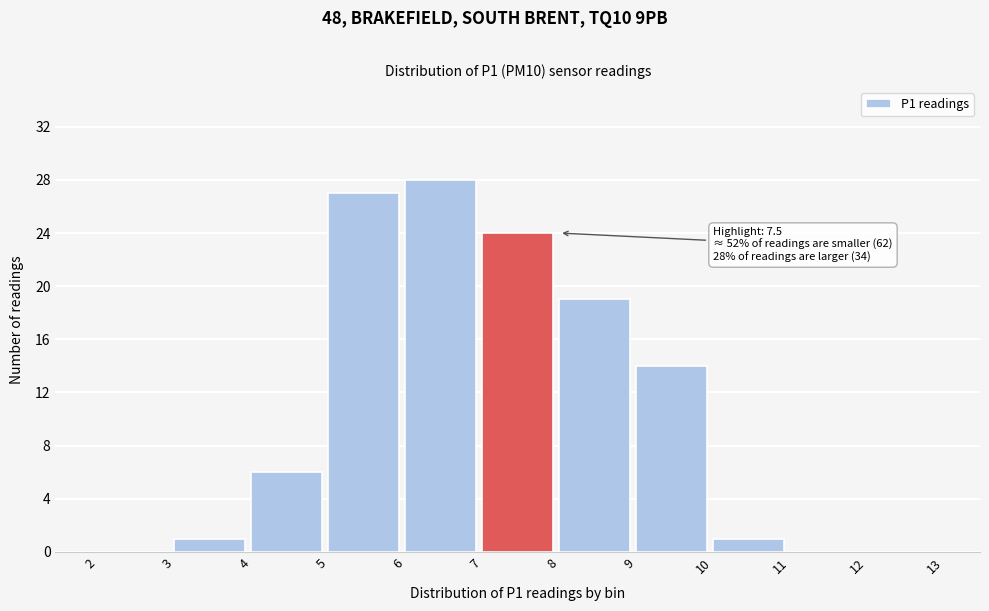

Over which range of the x-axis is the bar tallest?

6 to 7